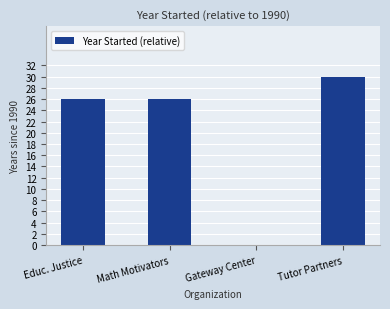

What is the change in value from Math Motivators to Tutor Partners?

+4